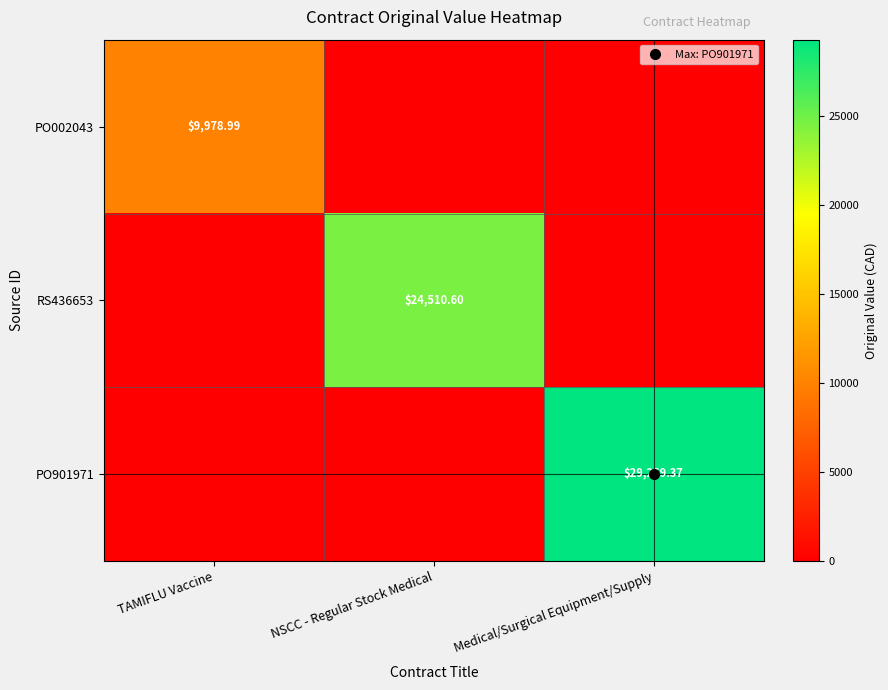

What is the maximum value for RS436653?

24510.6